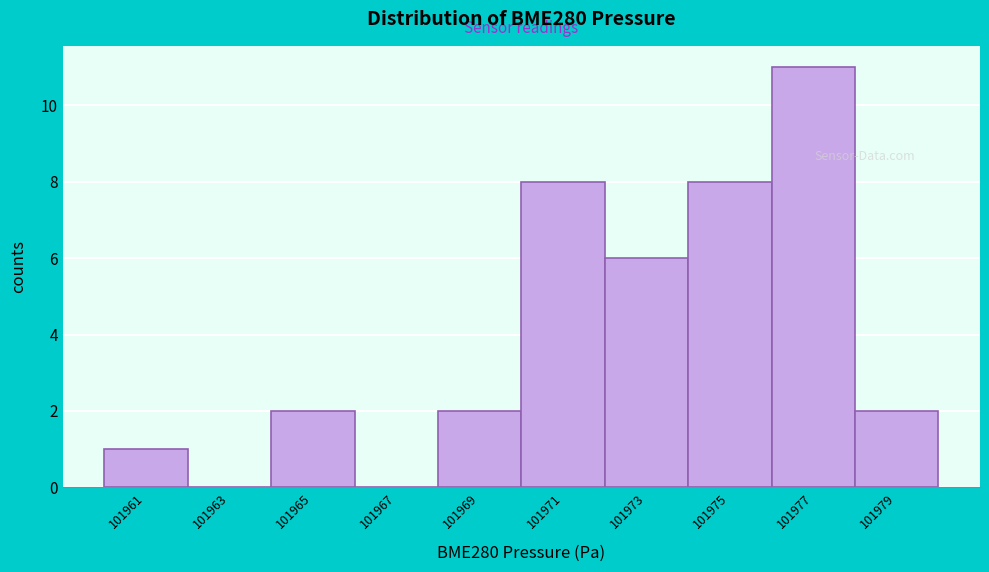

Reading left to right, transcribe this chart: for each bar, give the range it covers on the x-axis and its height. Neither the bar edges nor the heights are printed on the chart, so give them approximately, as read against the axes.

101960 to 101962: 1
101962 to 101964: 0
101964 to 101966: 2
101966 to 101968: 0
101968 to 101970: 2
101970 to 101972: 8
101972 to 101974: 6
101974 to 101976: 8
101976 to 101978: 11
101978 to 101980: 2